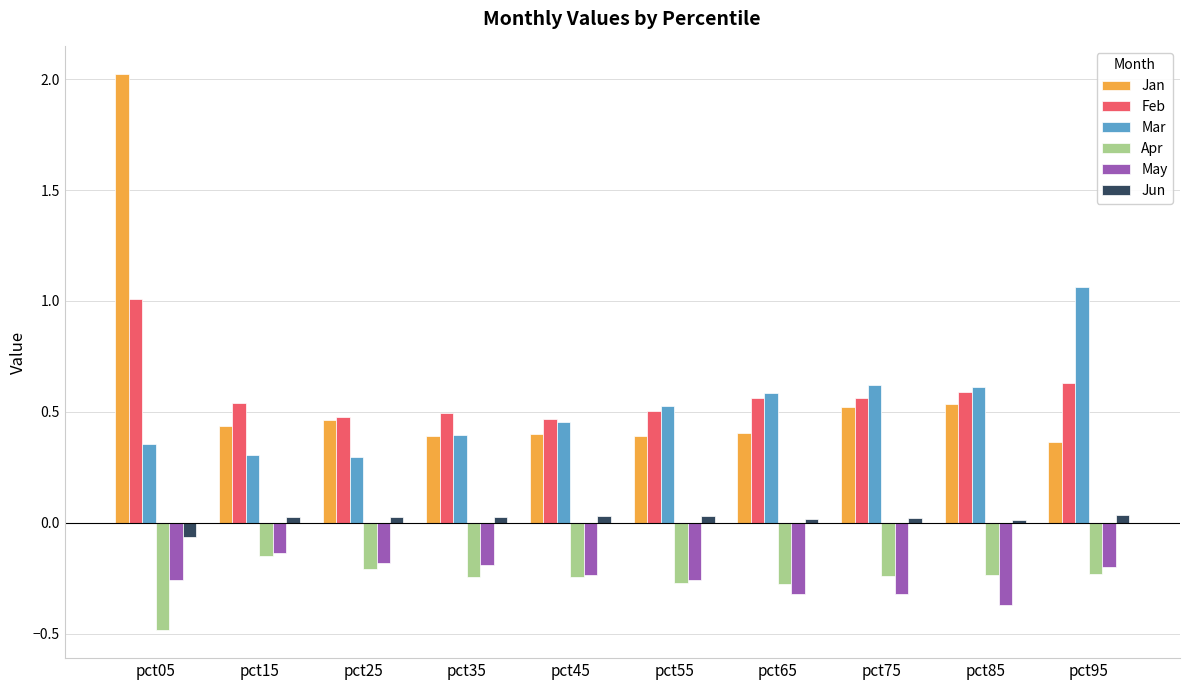

The value of Jan at pct55 is 0.6. True or false?

False